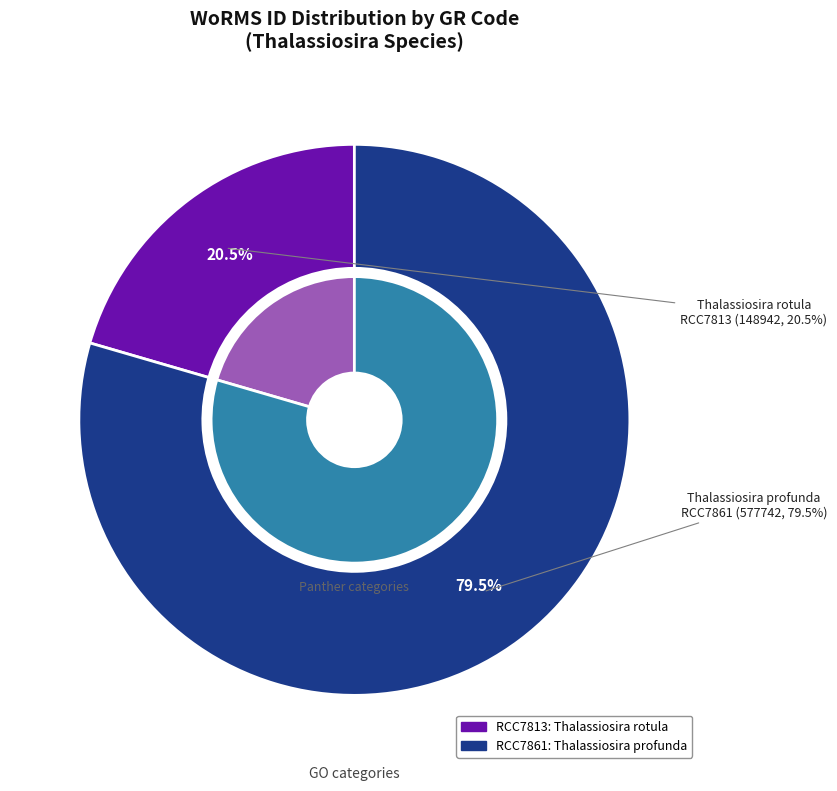

To the nearest percent, what portion does RCC7861 represent?

80%